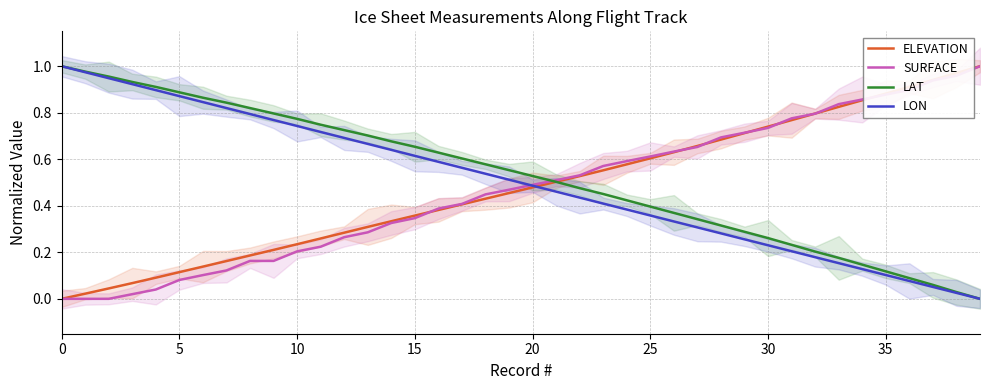

What is the total value across all series at 30?

2.0